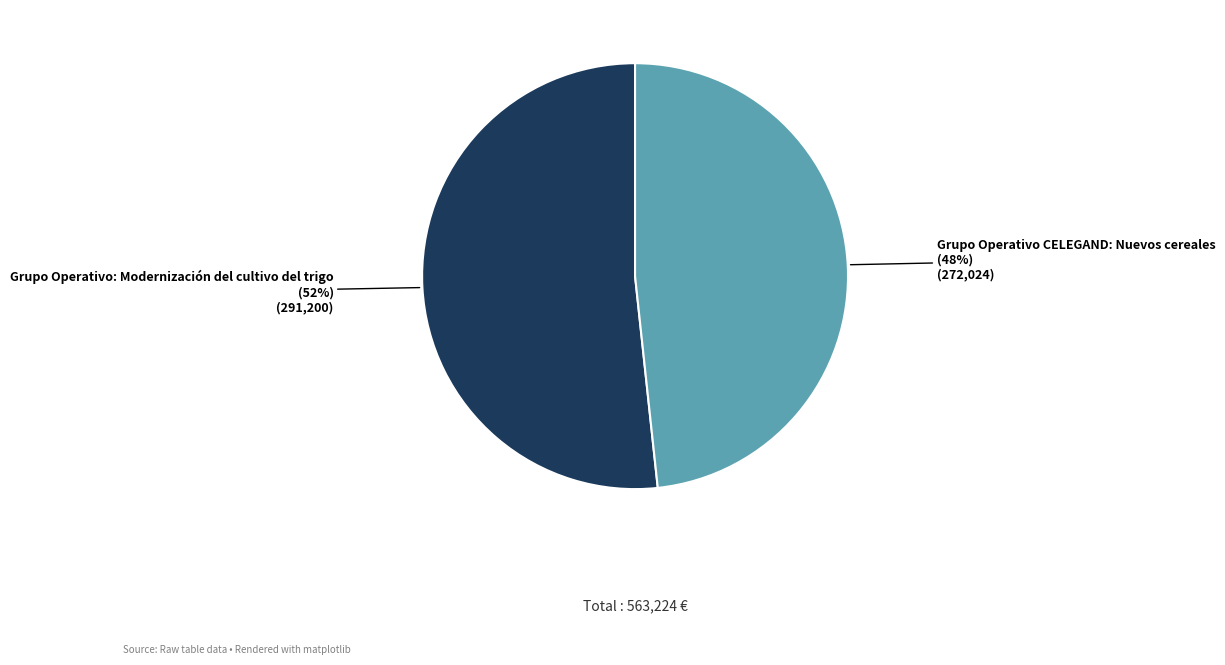

Between Grupo Operativo CELEGAND: Nuevos cereales and Grupo Operativo: Modernización del cultivo del trigo, which is larger?

Grupo Operativo: Modernización del cultivo del trigo